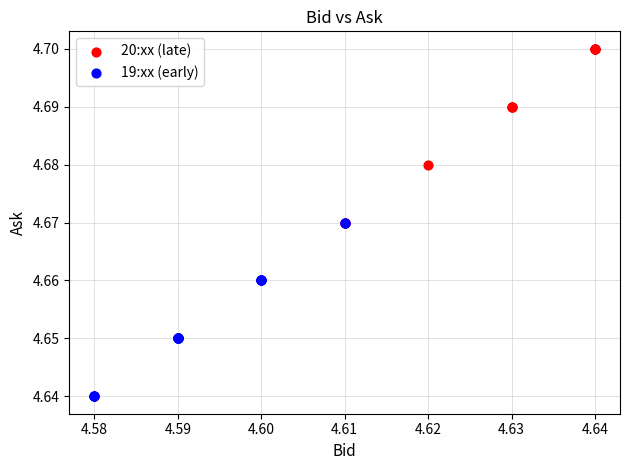

Which series reaches the minimum Y coordinate?

19:xx (early)